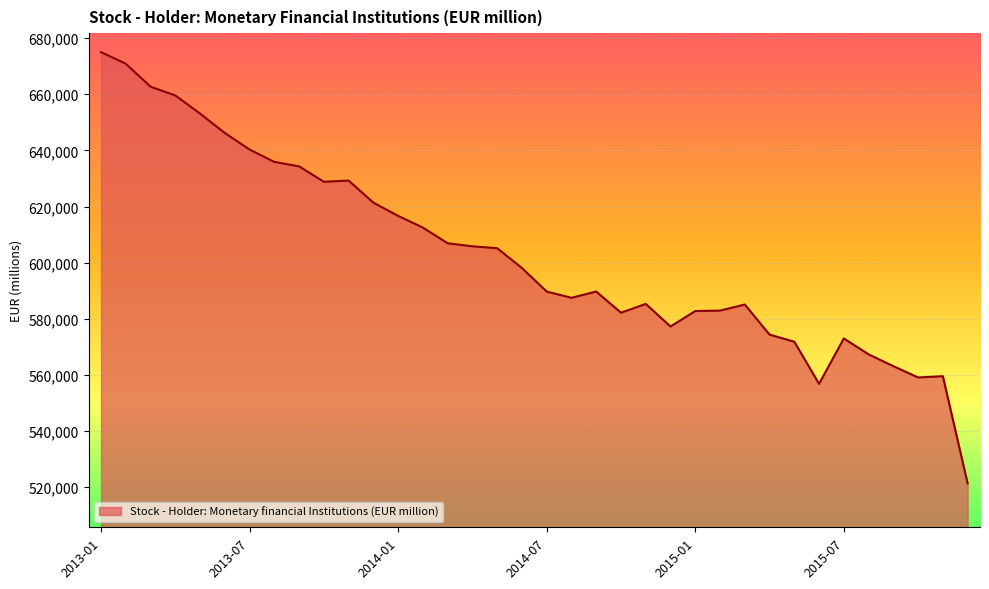

What is the smallest value displayed?

521350